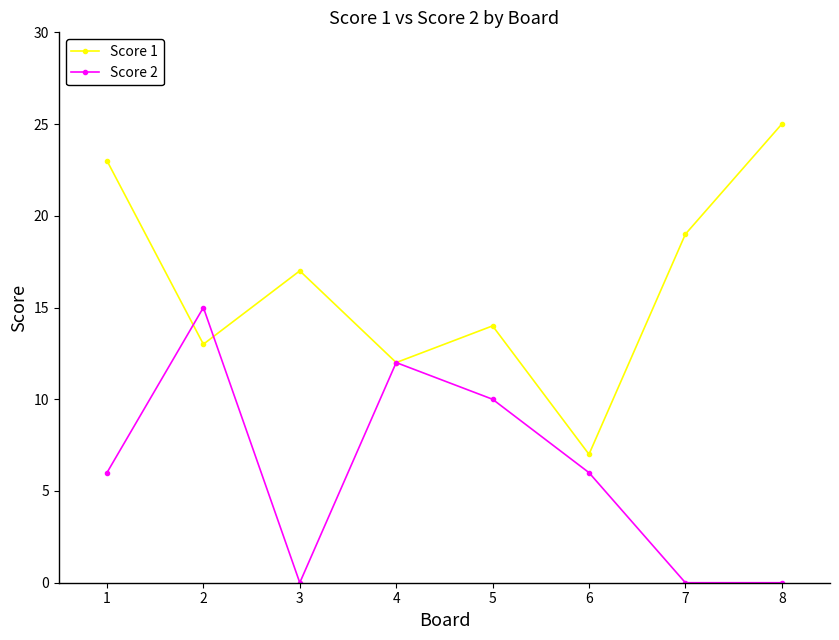

At which label is Score 1 closest to 16?

3